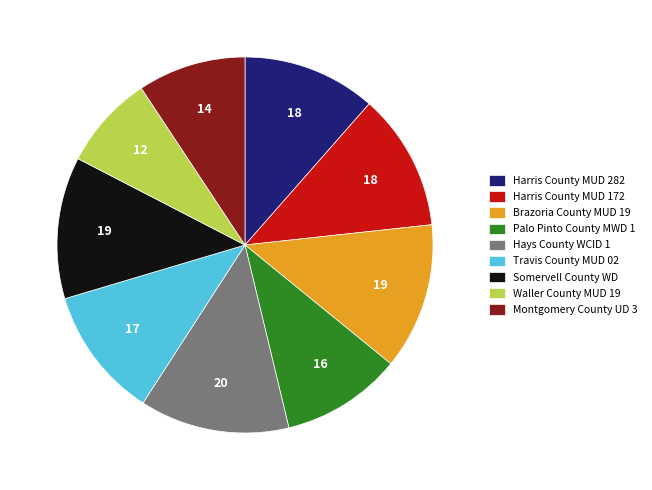

The Somervell County WD slice represents 25% of the pie. True or false?

False